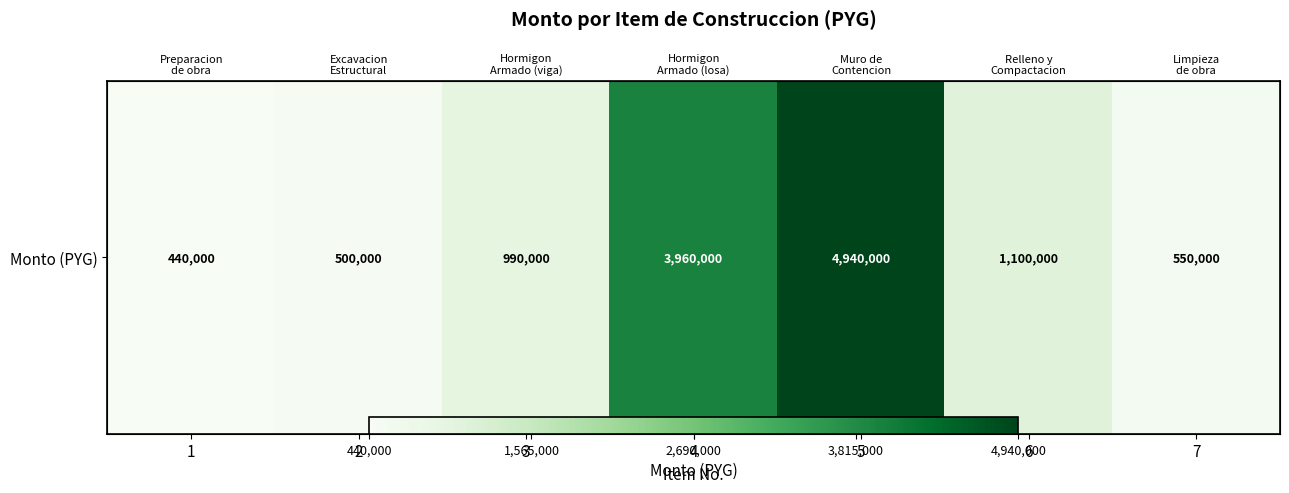

Between 3 and 1, which is larger?

3